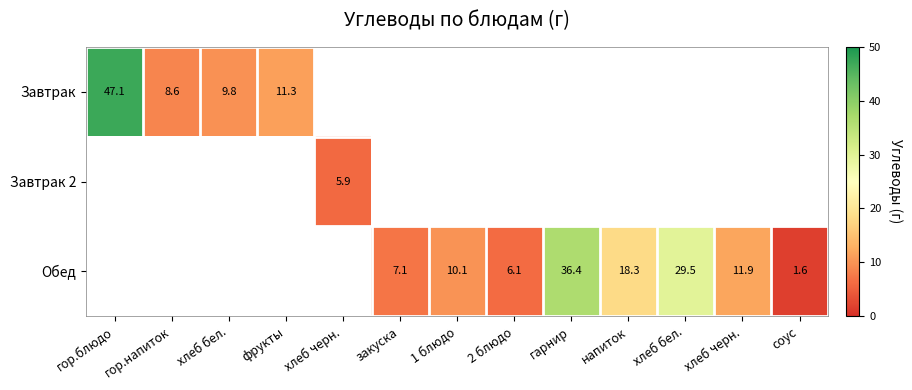

Which category has the lowest value in the Завтрак series?

гор.напиток